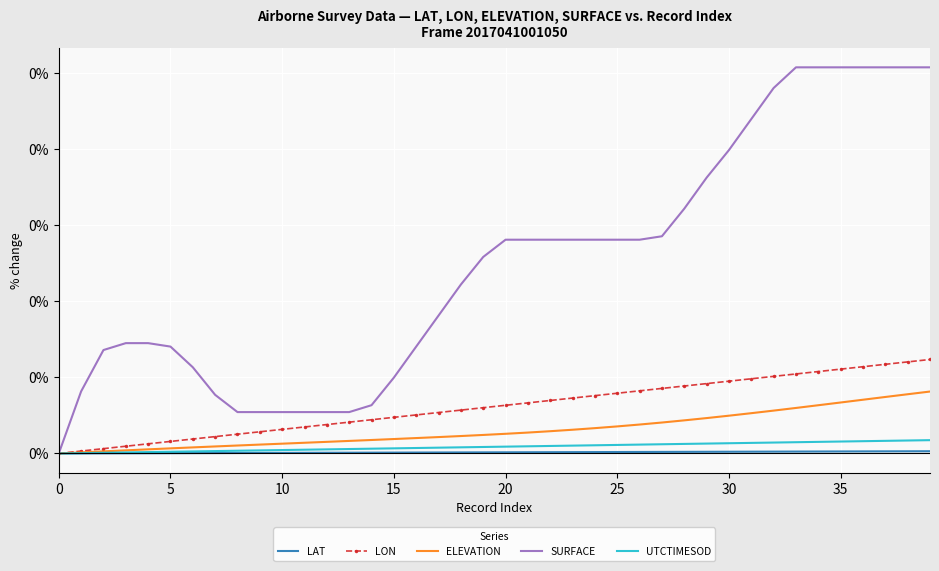

What are all the series names shown in the legend?

LAT, LON, ELEVATION, SURFACE, UTCTIMESOD